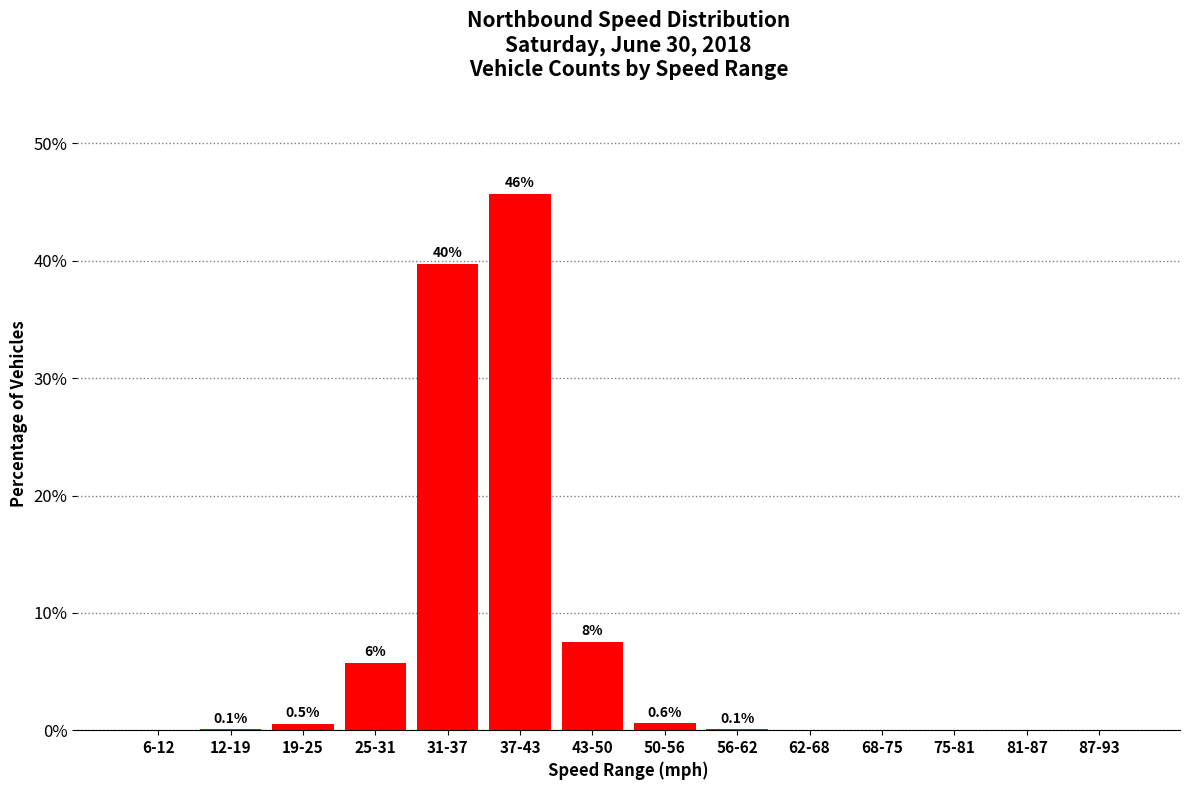

What is the change in value from 19-25 to 43-50?

+7.0